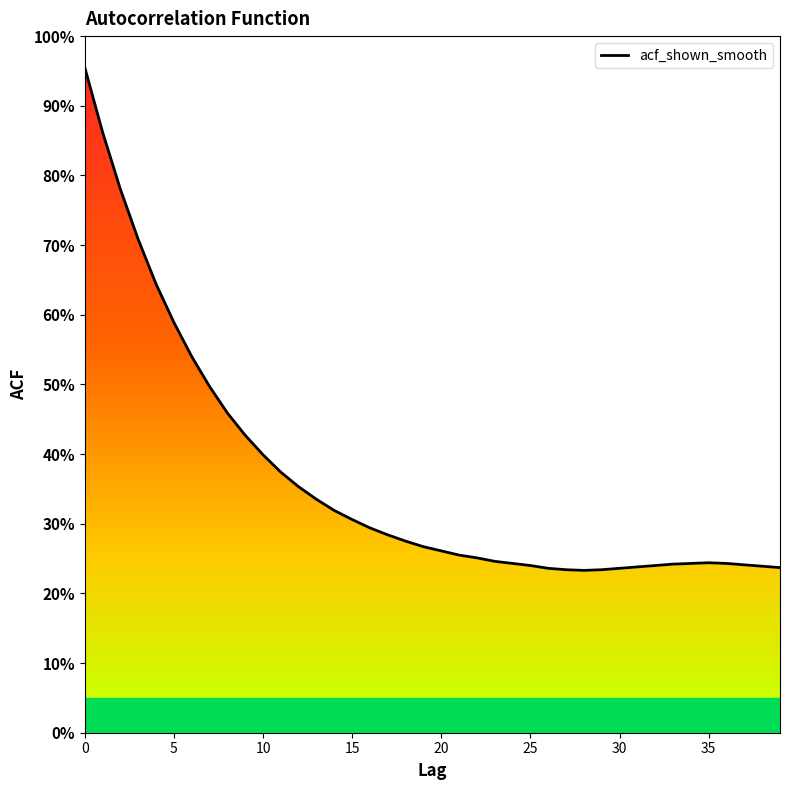

Reading left to right, what are all the values shown in this chart?

1.0	0.9	0.8	0.7	0.6	0.6	0.5	0.5	0.5	0.4	0.4	0.4	0.4	0.3	0.3	0.3	0.3	0.3	0.3	0.3	0.3	0.3	0.3	0.2	0.2	0.2	0.2	0.2	0.2	0.2	0.2	0.2	0.2	0.2	0.2	0.2	0.2	0.2	0.2	0.2